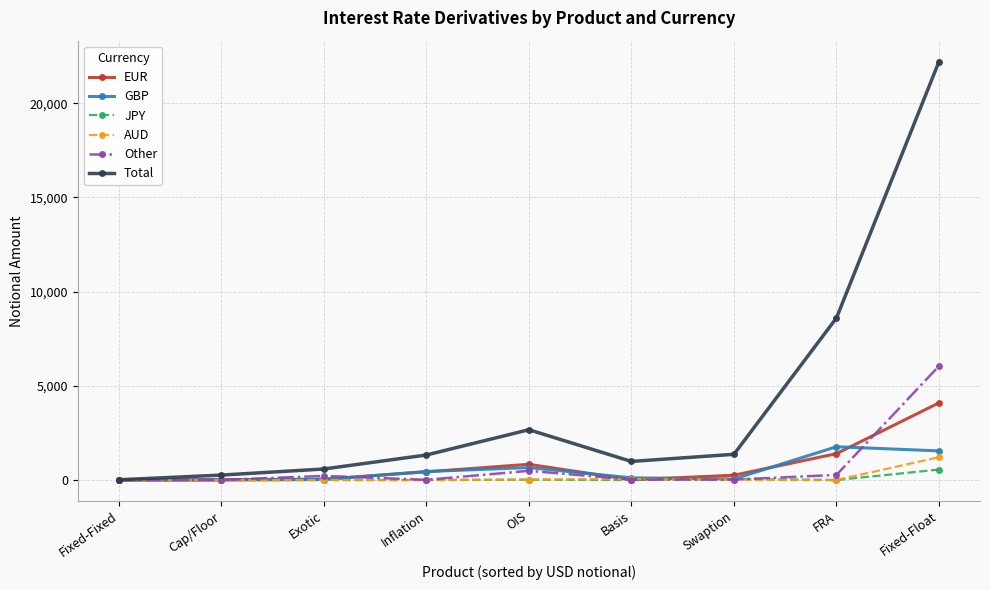

Does the chart display data point markers on the line(s)?

Yes